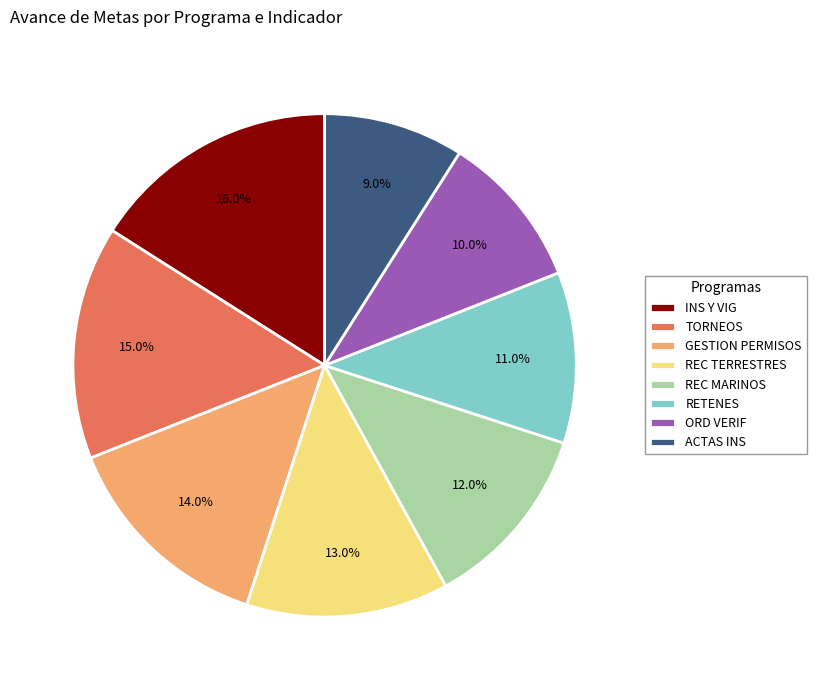

Approximately how many times larger is the value at REC TERRESTRES compared to ORD VERIF?

1.3